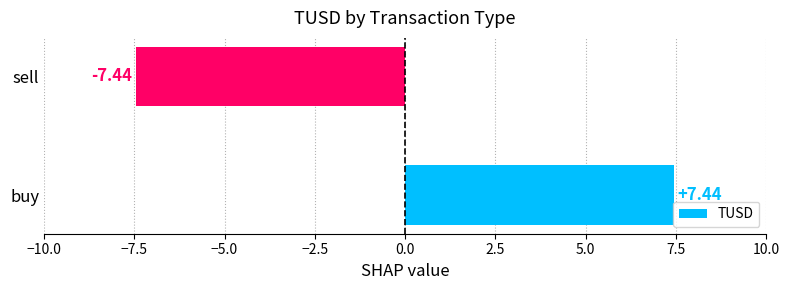

List the labels in order of value, smallest first.

sell, buy